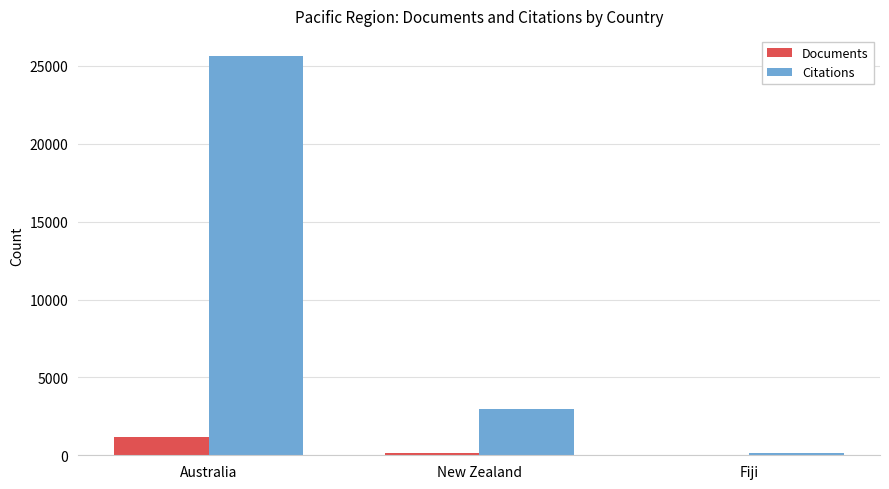

Count the number of data series in this chart.

2